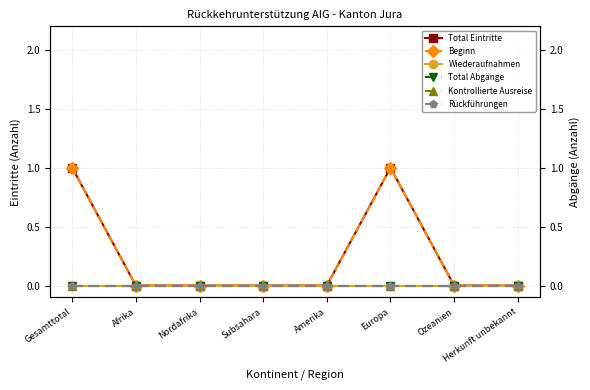

Between Amerika and Ozeanien, which is larger?

Amerika